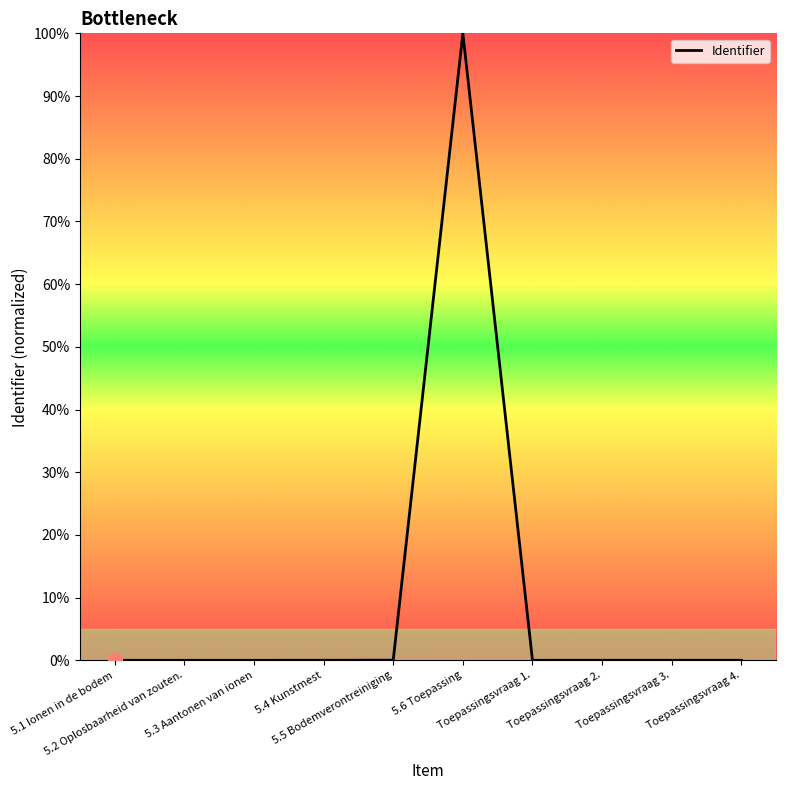

What is the difference between the maximum and minimum values?

100.0